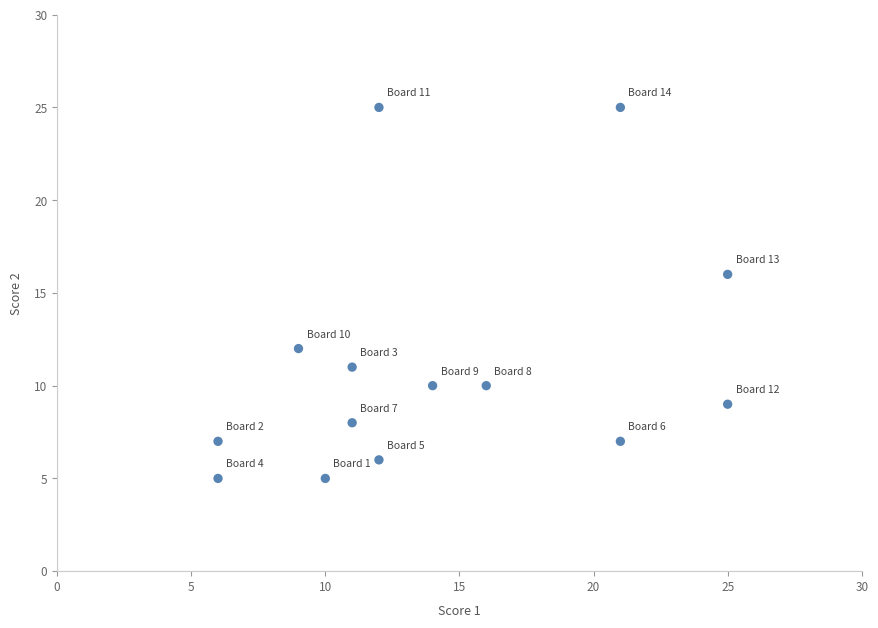

What is the range of X values (max minus min)?

19